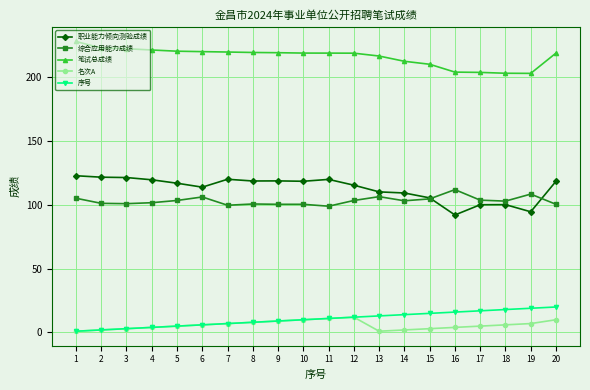

True or false: 综合应用能力成绩 has more than 2 points higher than both neighbors.

True